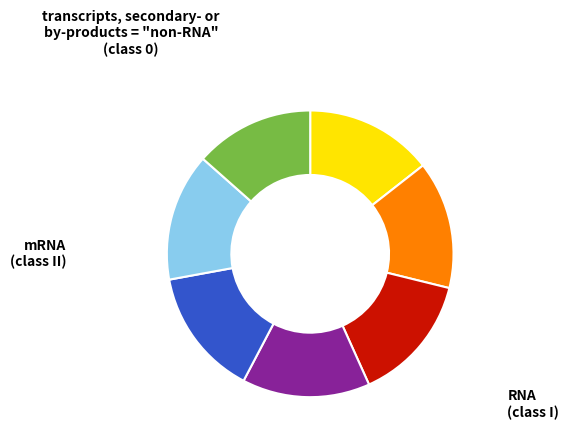

How many segments does this pie chart have?

7